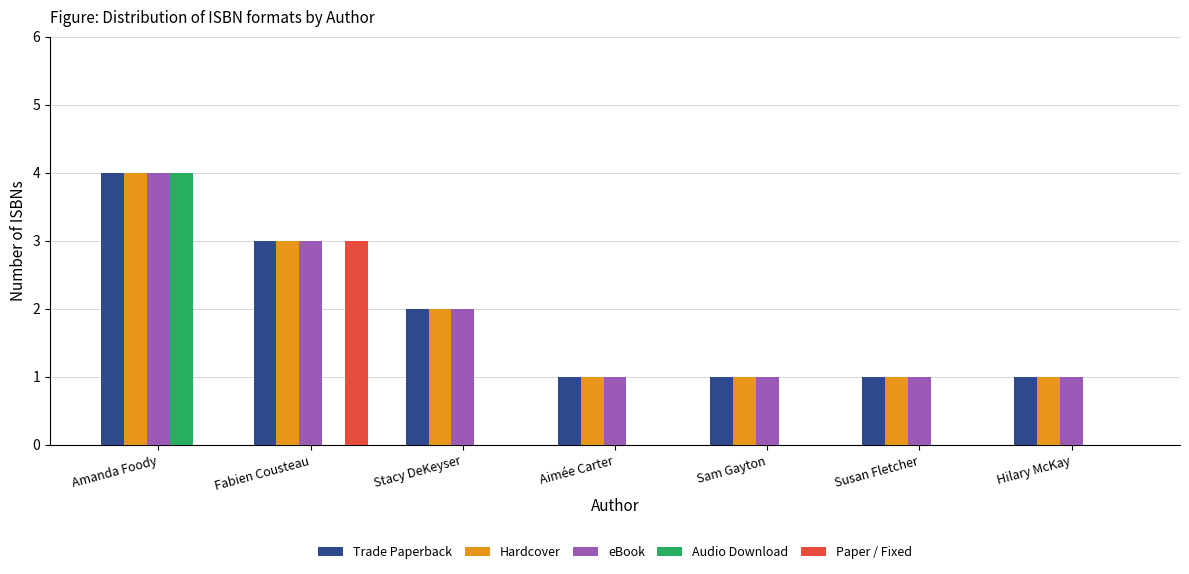

Read the eBook value at Aimée Carter.

1